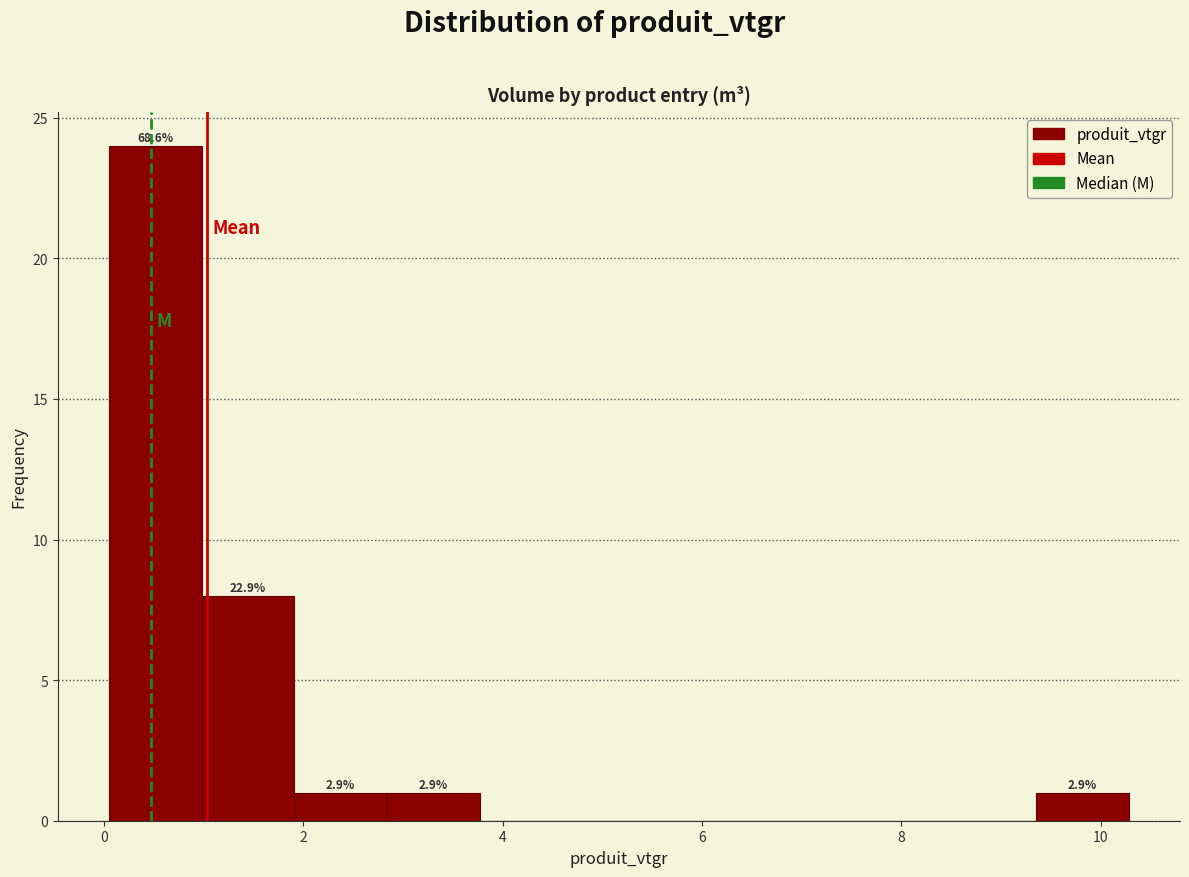

Over which range of the x-axis is the bar tallest?

0.0 to 1.0